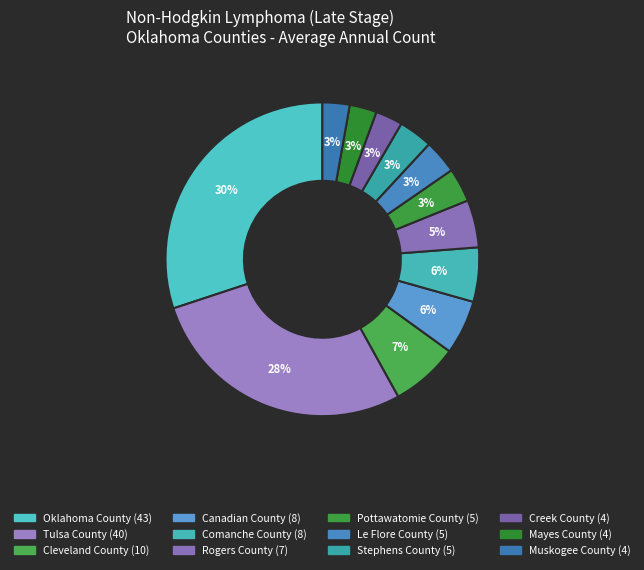

Is it true that Muskogee County is 10% of the pie?

False